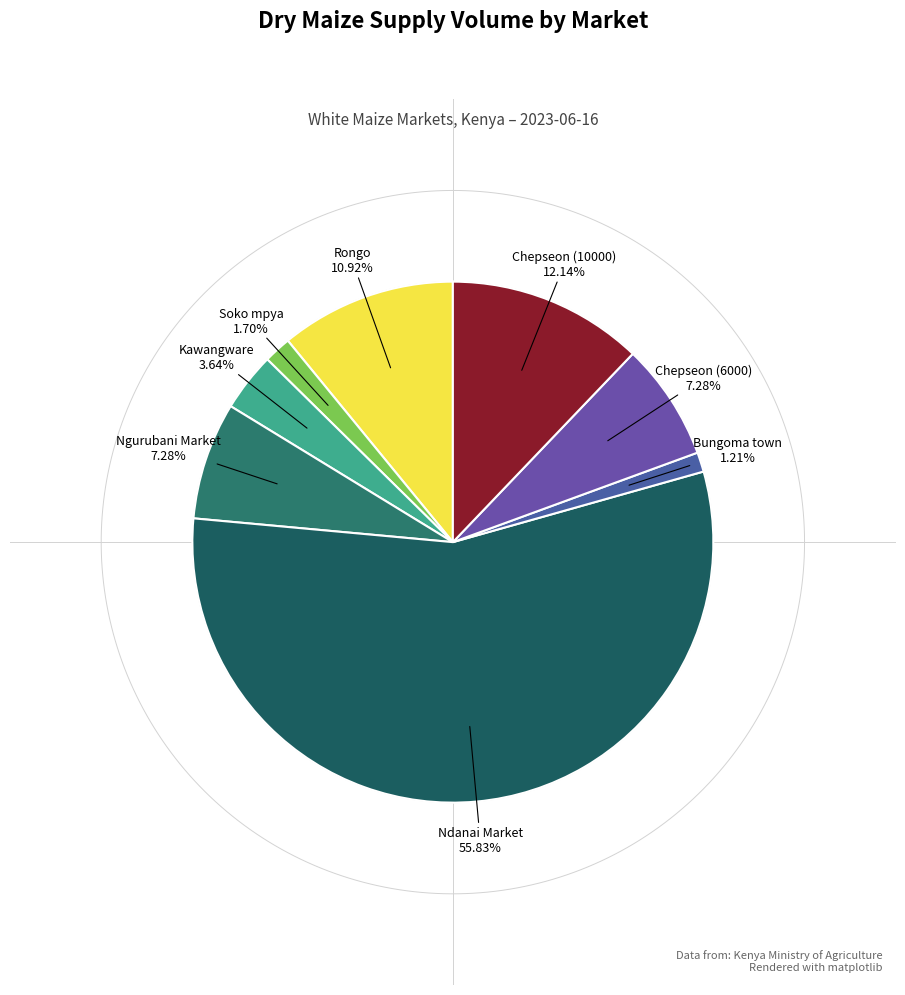

Does any single category account for the majority?

Yes